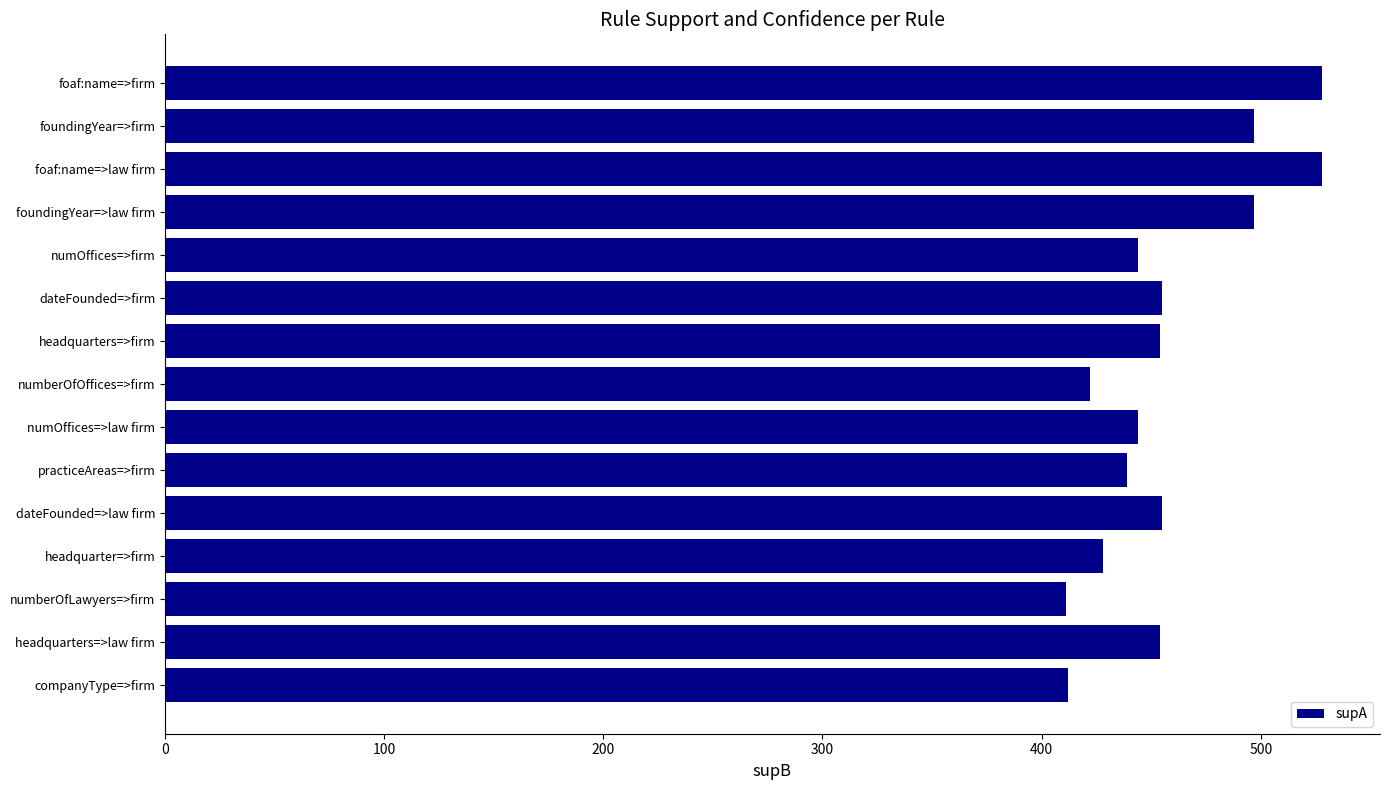

How many bars are there in total?

15